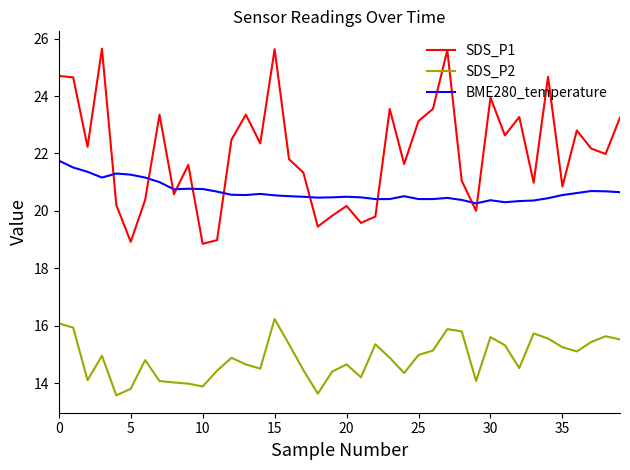

What is the sum of all BME280_temperature values?

826.8